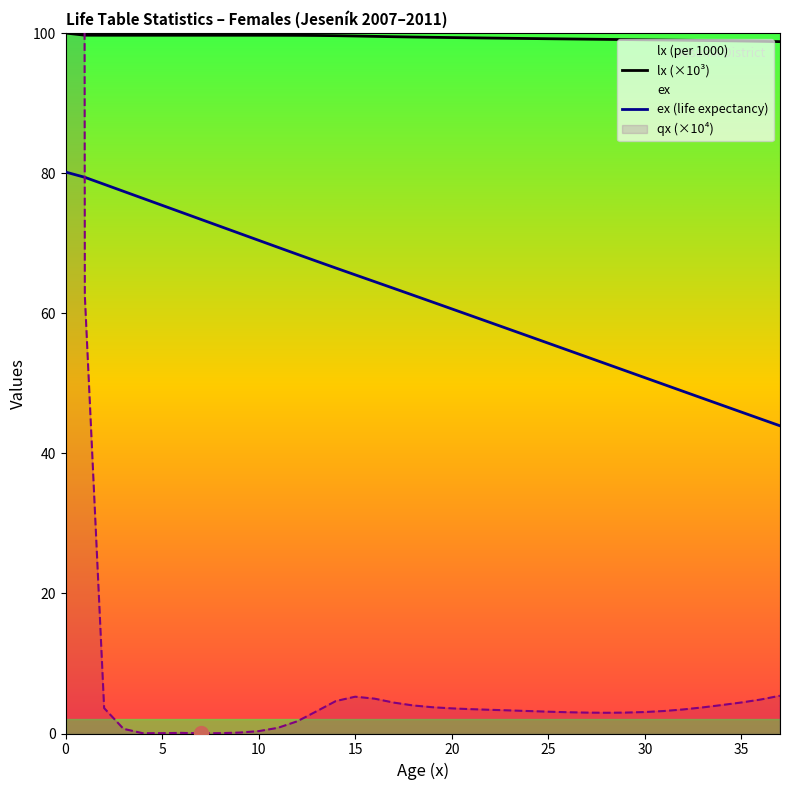

How many distinct data groups are displayed?

3